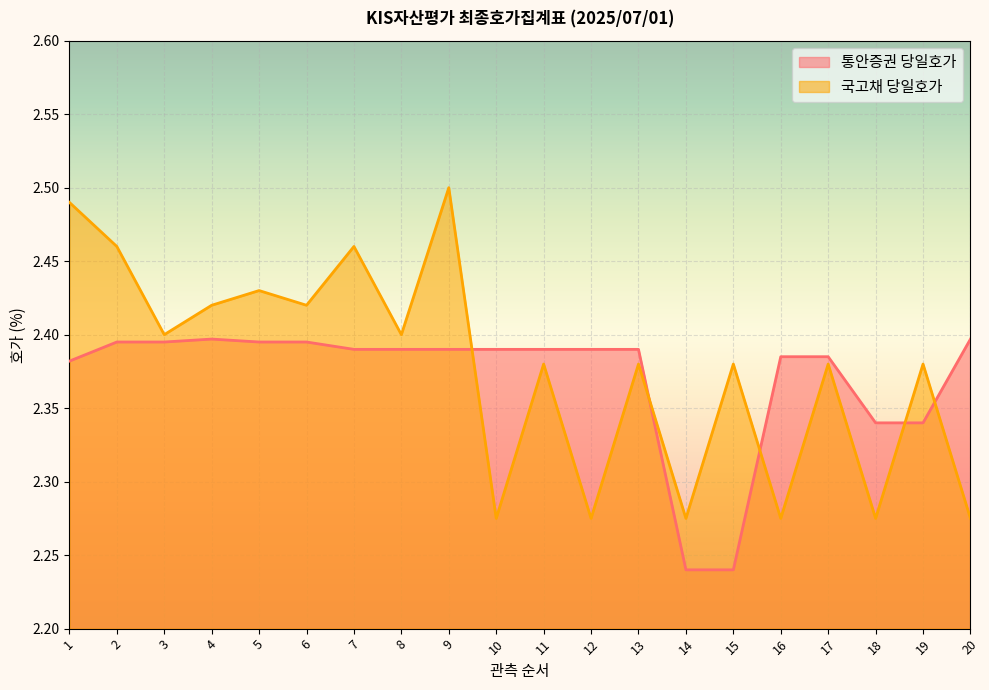

Where is the first local maximum for 통안증권 당일호가?

4